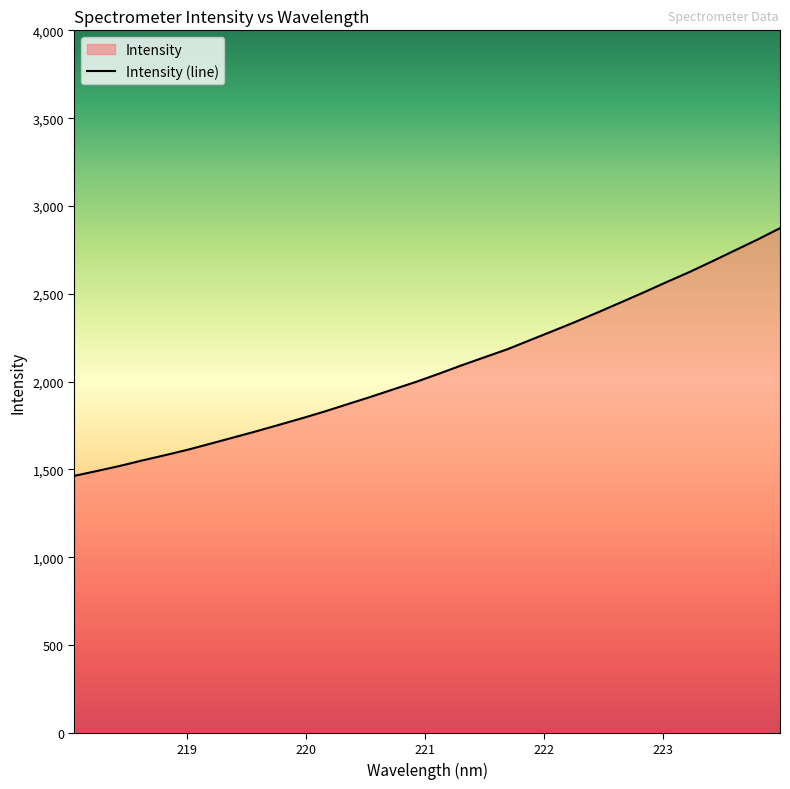

Approximately how many times larger is the value at 220.9264 compared to 218.0596?

1.4